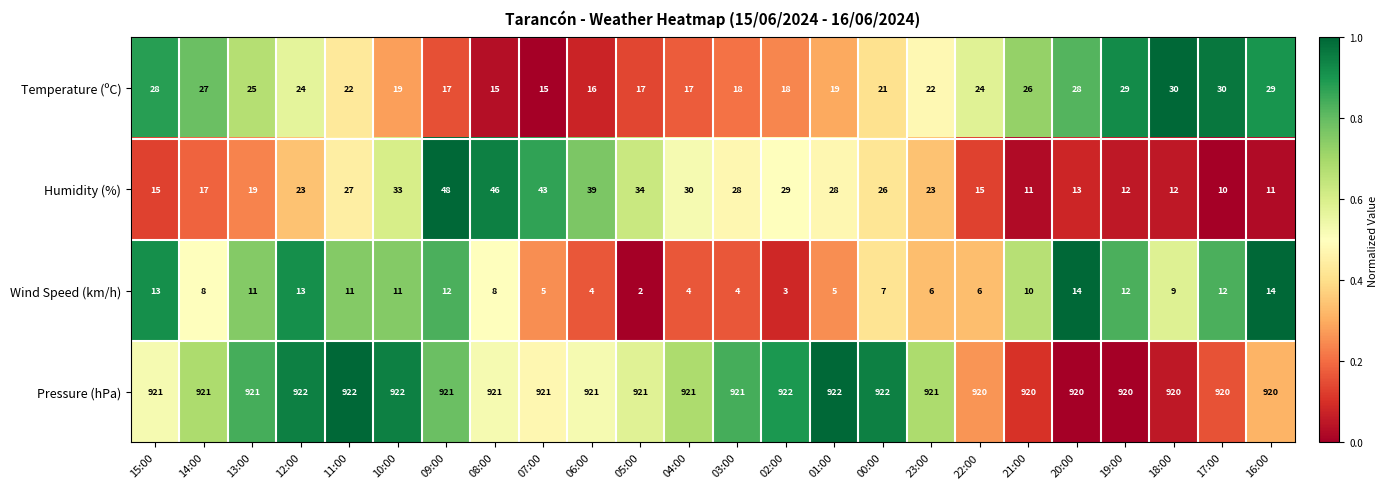

How many data points in Humidity (%) are less than 26?

12